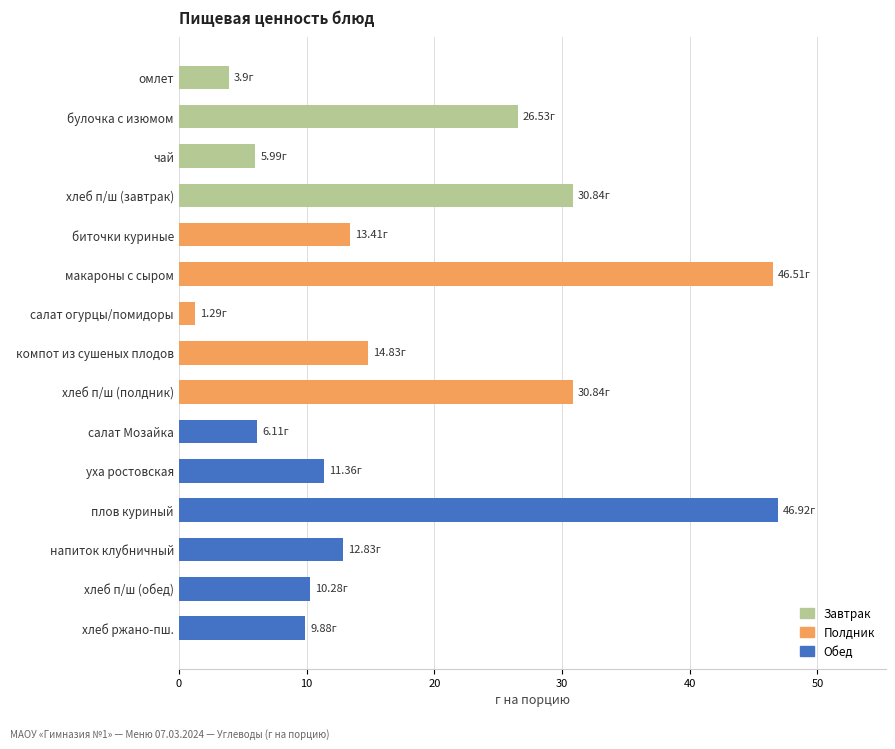

At which label is the value closest to 24?

булочка с изюмом